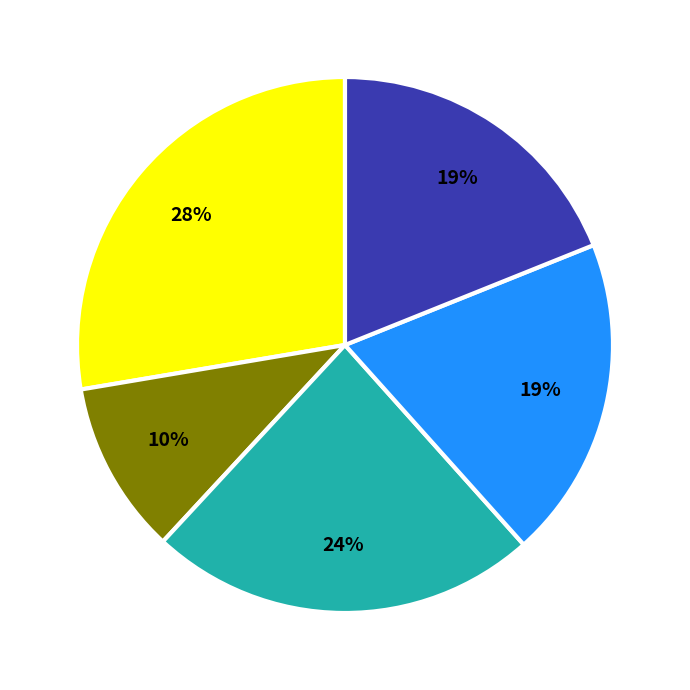

Is there any slice that represents more than half of the pie?

No